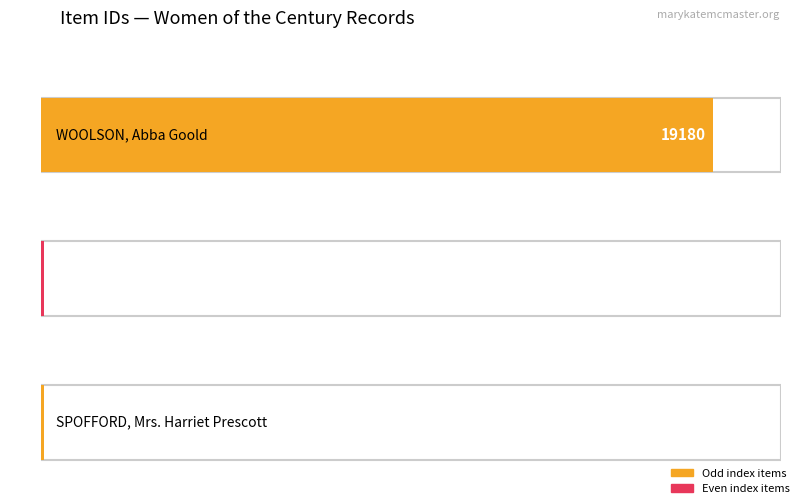

Is it true that the value at WOOLSON, Abba Goold is 9936?

False